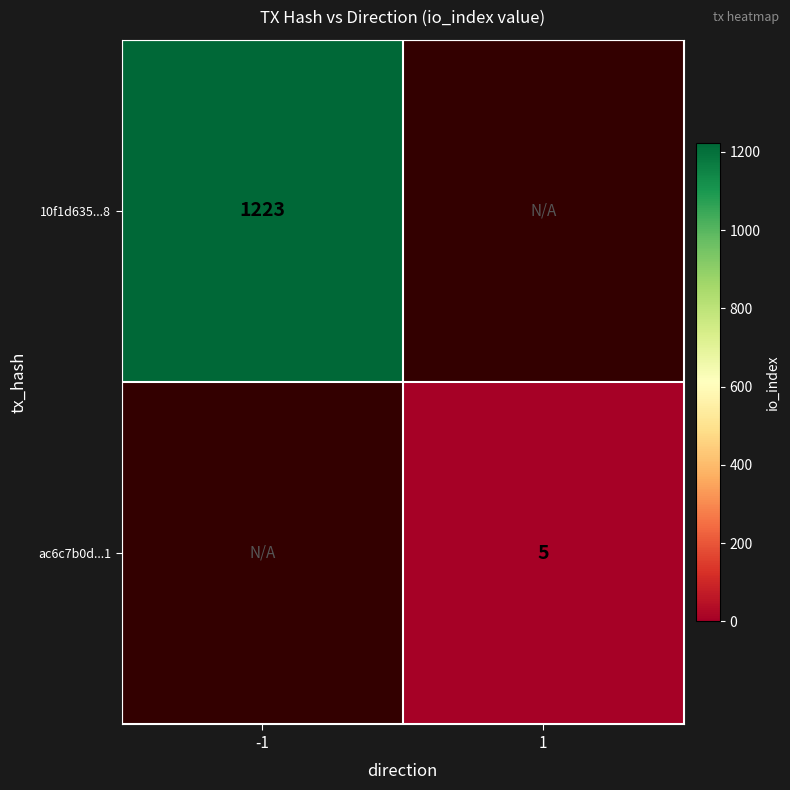

Is it true that ac6c7b0d...1 equals 7 at 1?

False